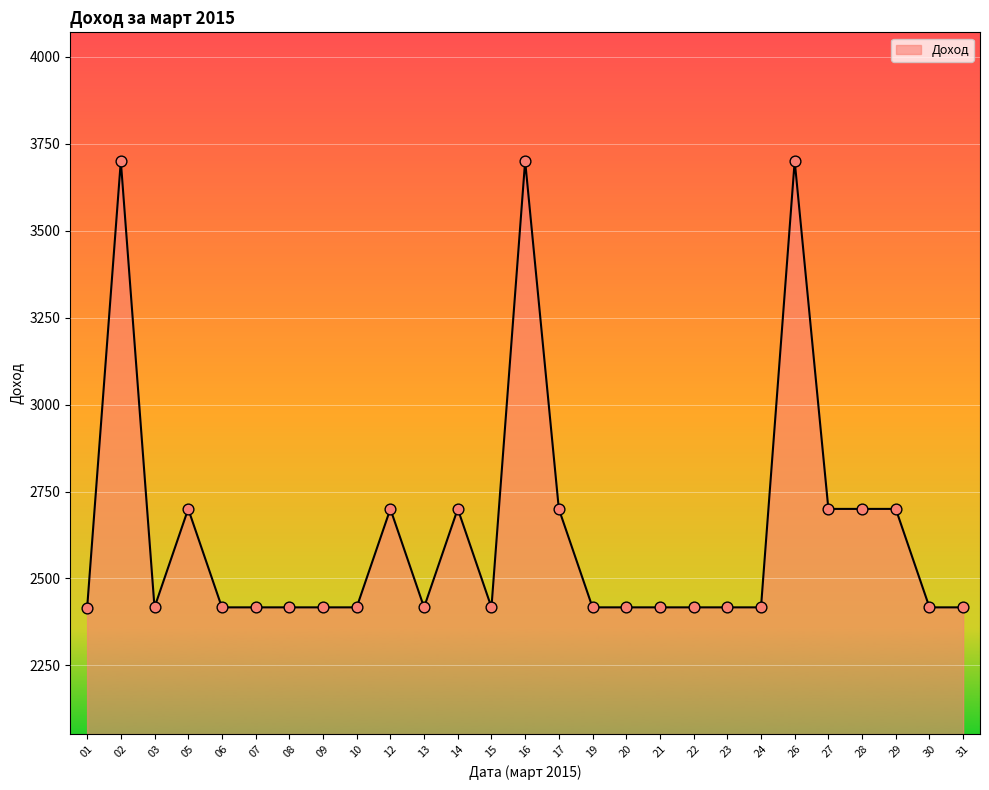

What is the ratio of the value at 01 to the value at 26?

0.7